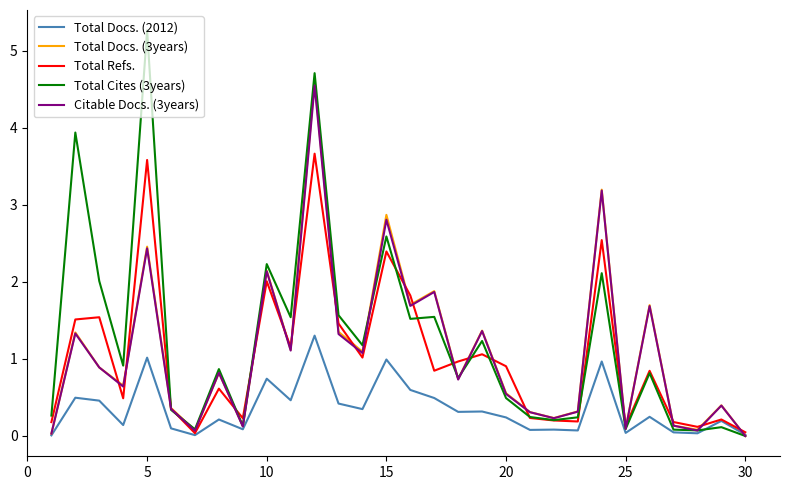

Which series has the widest spread of values?

Total Cites (3years)